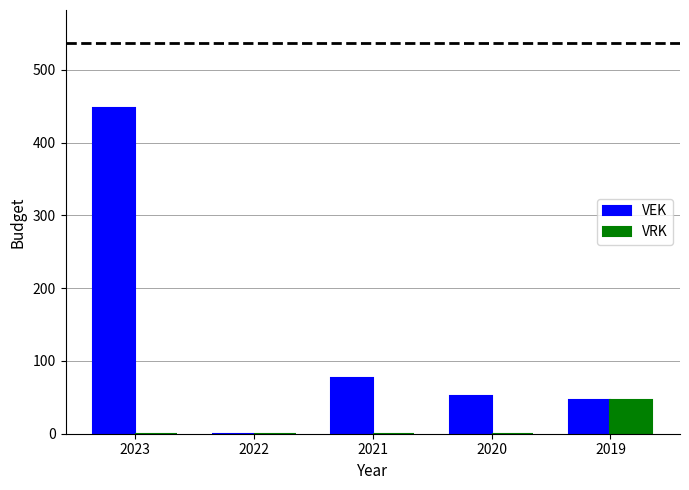

What is the total value across all series at 2021?

77